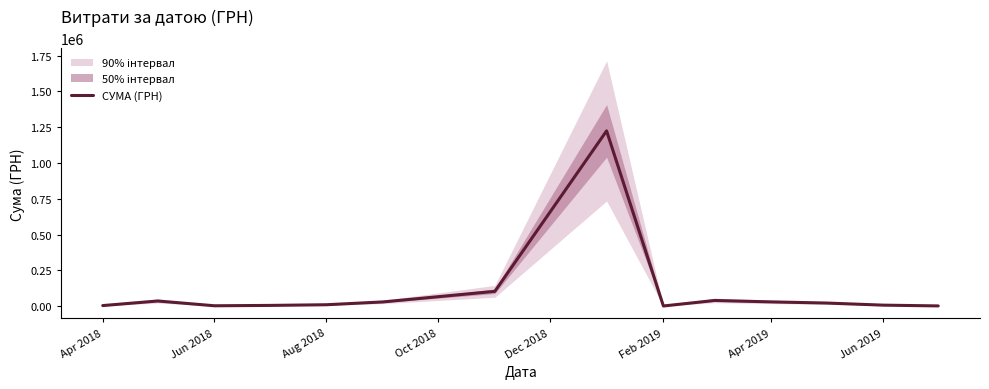

What is the highest value of the СУМА (ГРН) series?

1223994.9